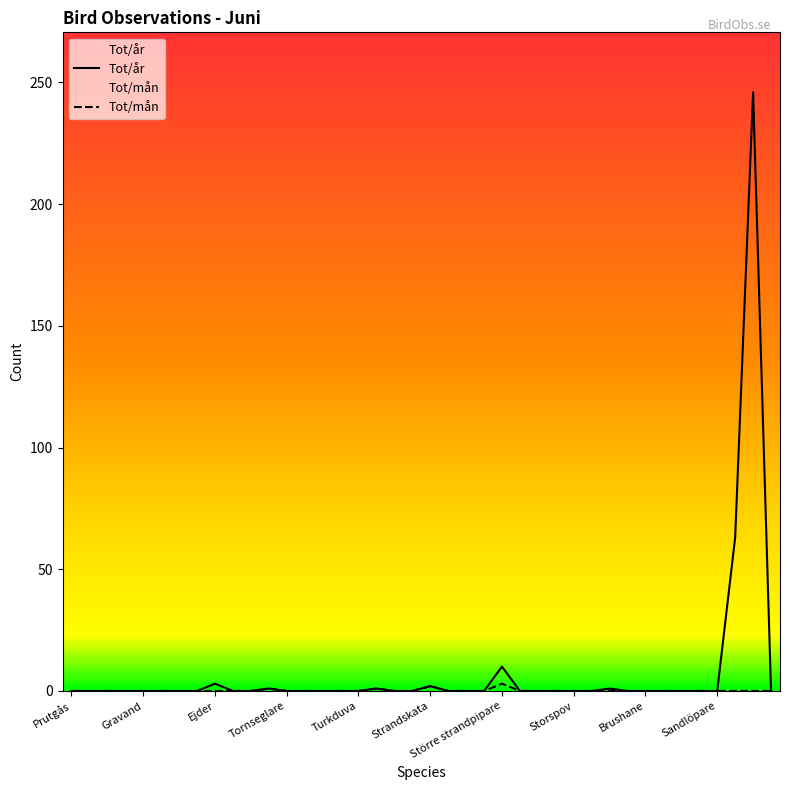

What are all the series names shown in the legend?

Tot/år, Tot/mån